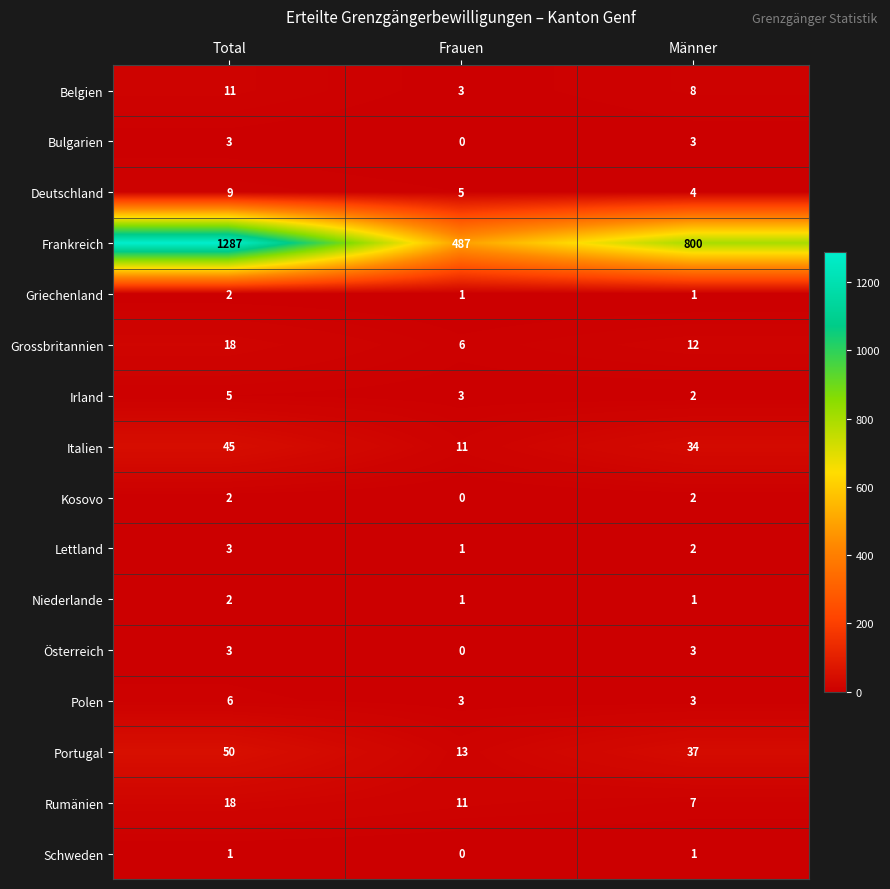

Which series has the largest total across all categories?

Frankreich